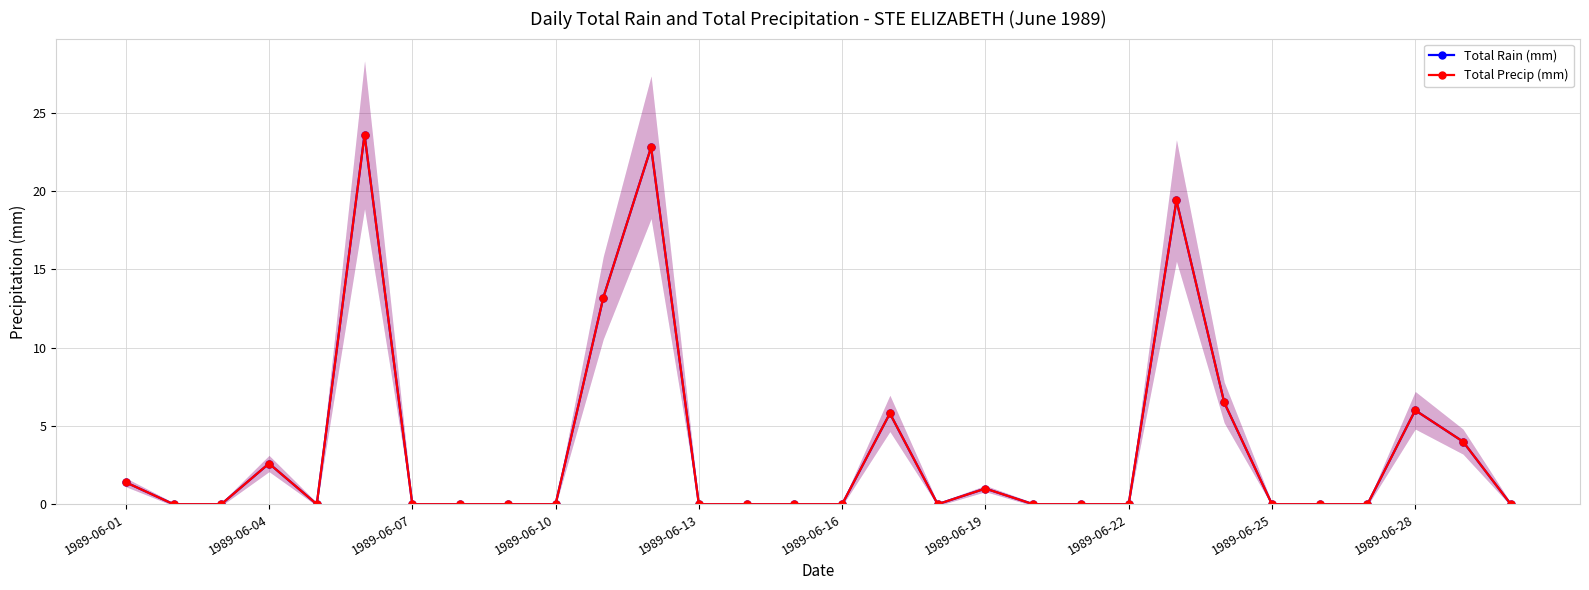

What position from the right is 20?

10